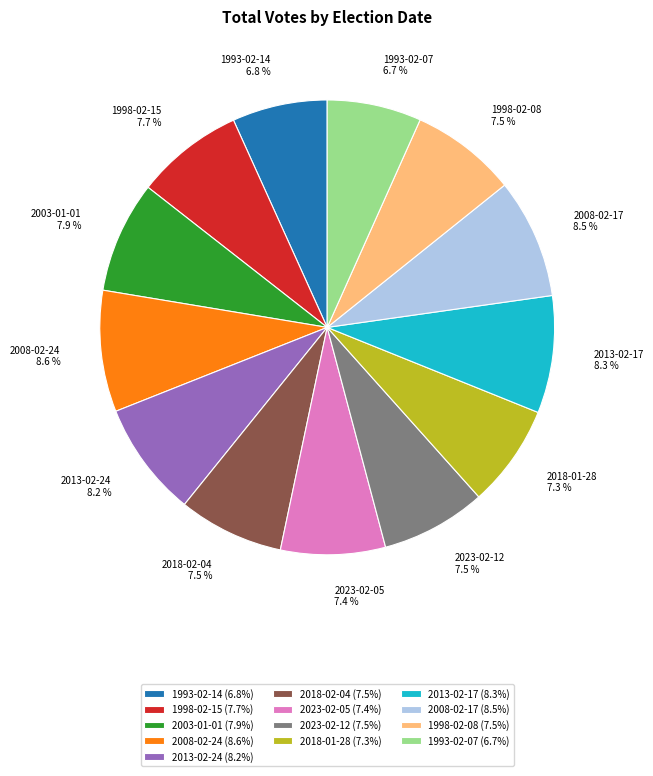

The 2013-02-24 slice represents 19% of the pie. True or false?

False